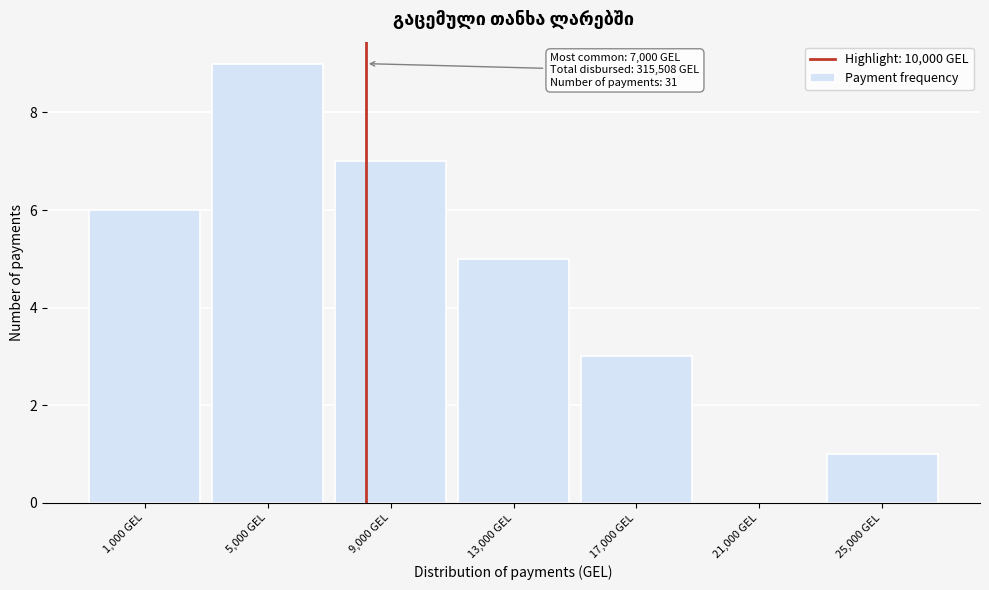

Reading right to left, extract all data points from this chart.

25,000 GEL=1	21,000 GEL=0	17,000 GEL=3	13,000 GEL=5	9,000 GEL=7	5,000 GEL=9	1,000 GEL=6